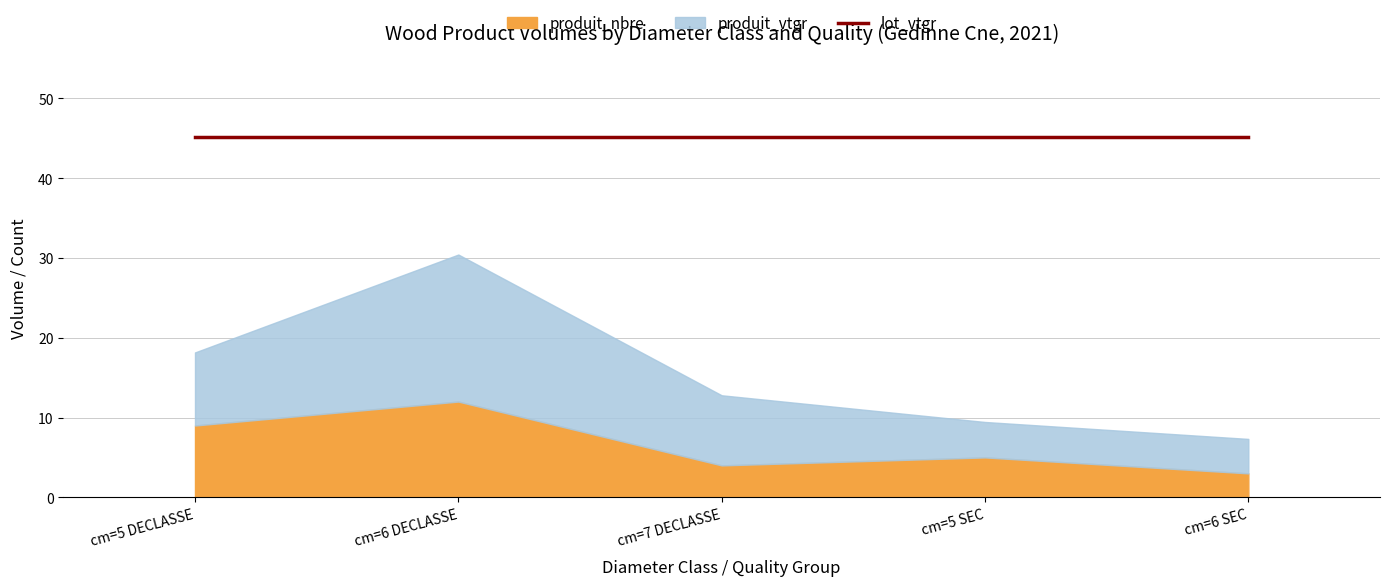

Is it true that produit_vtgr equals 4.4 at cm=5 SEC?

True